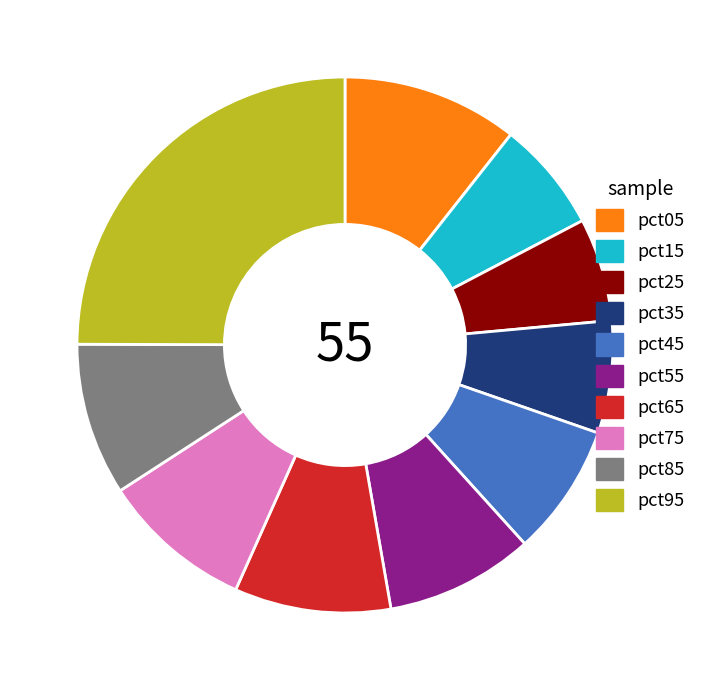

Between pct55 and pct35, which is larger?

pct55